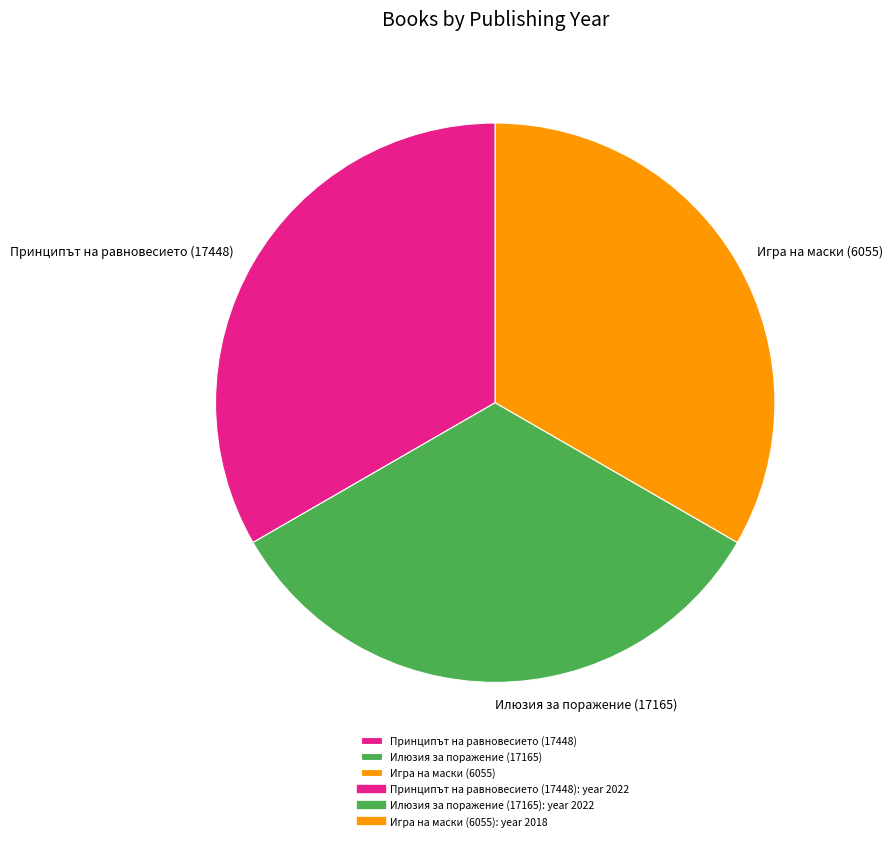

The Принципът на равновесието (17448) slice represents 33% of the pie. True or false?

True